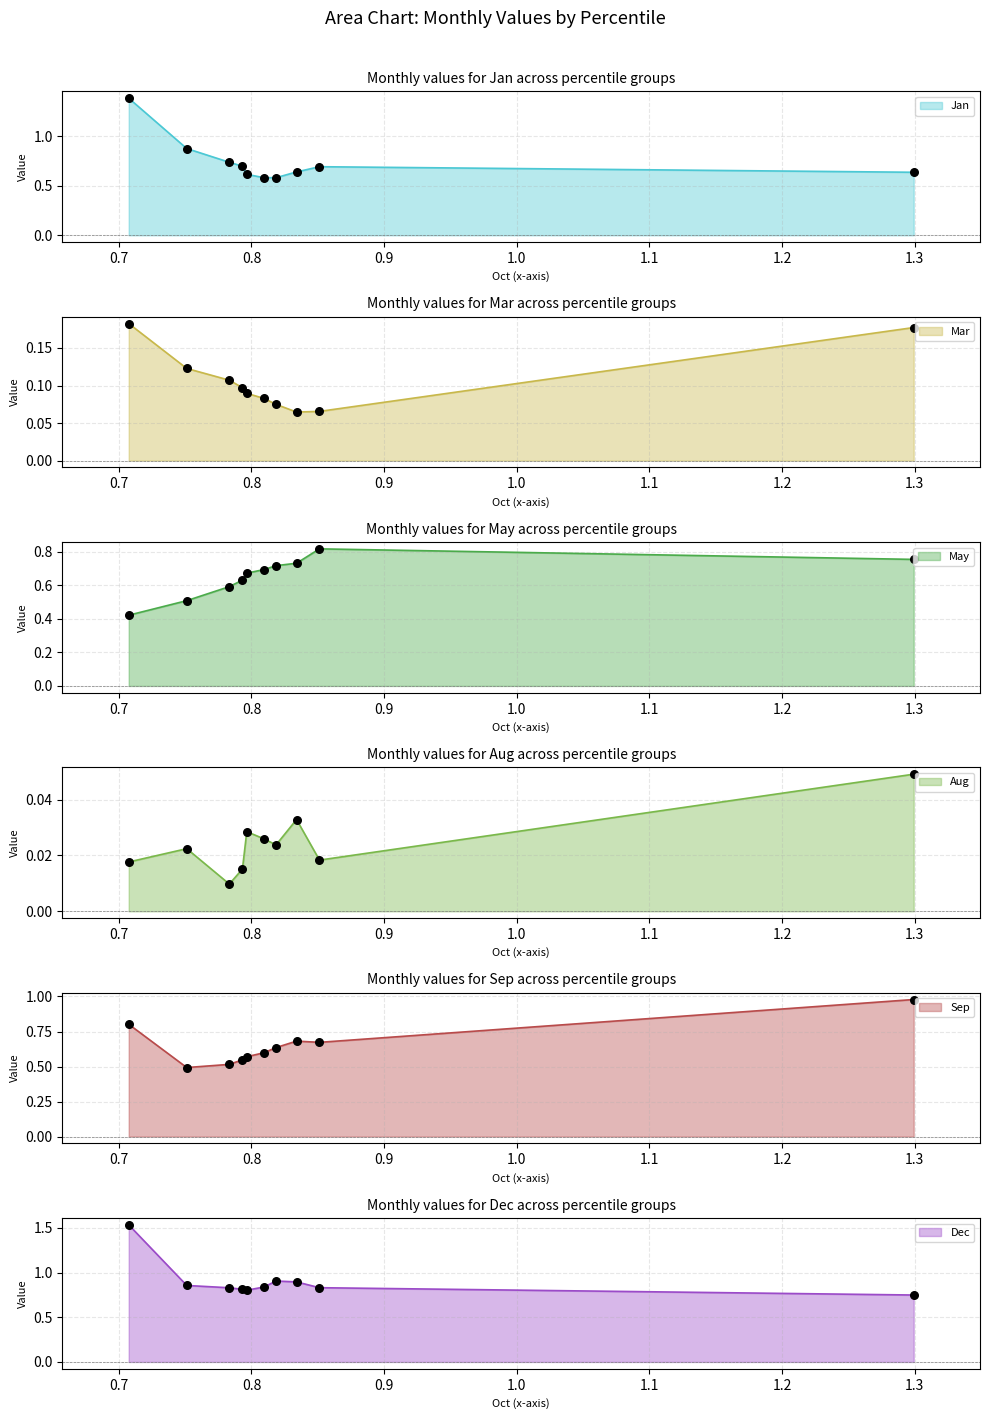

Which series has the largest Y range (max minus min)?

Jan